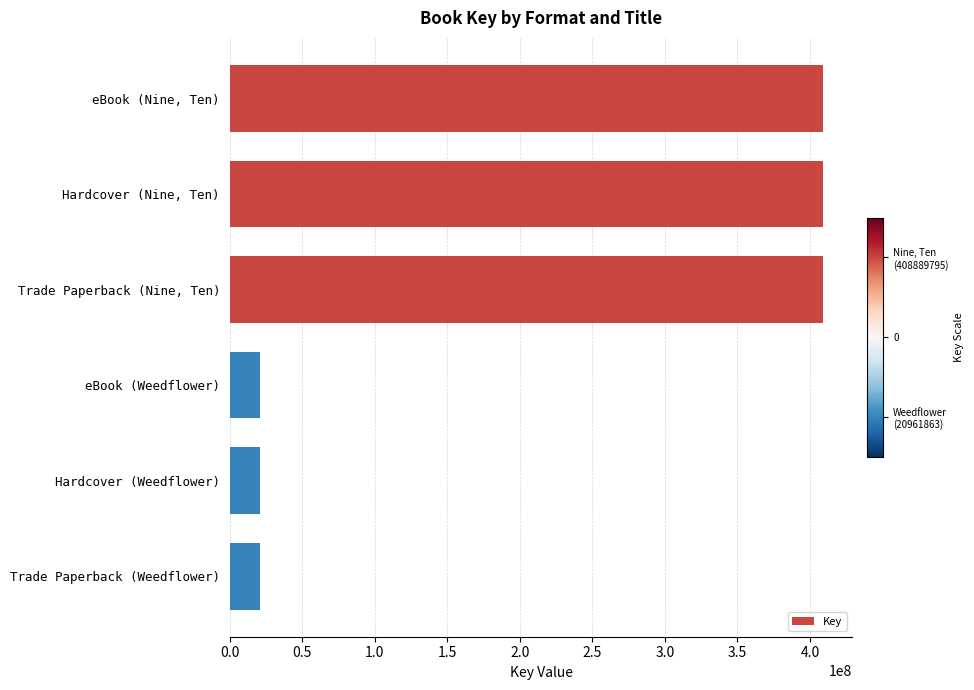

Count the values in the range 20961863 to 408889795.

6